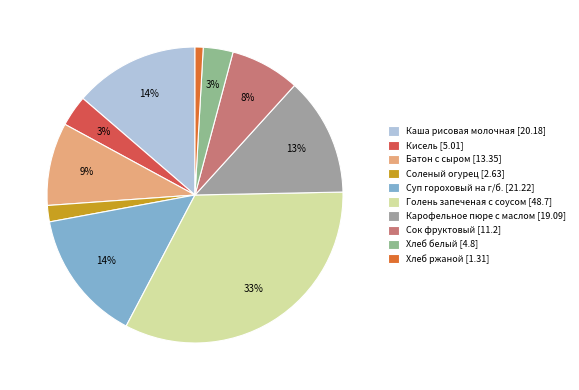

What is the ratio of the value at Каша рисовая молочная to the value at Карофельное пюре с маслом?

1.1